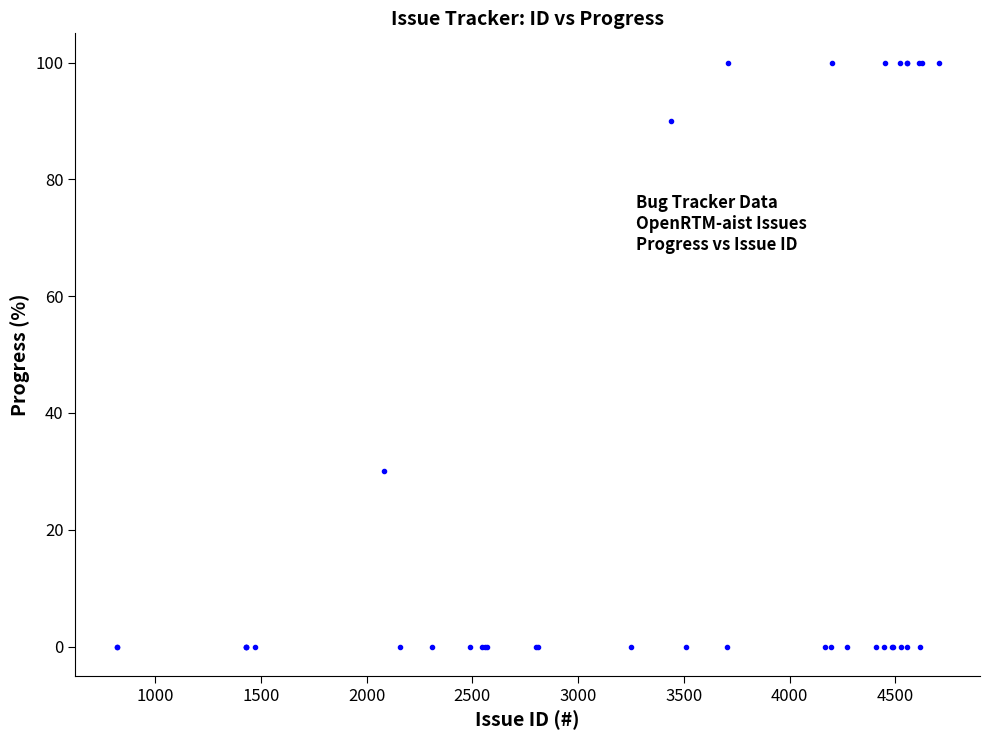

What Y value in the scatter plot is closest to 50?

30